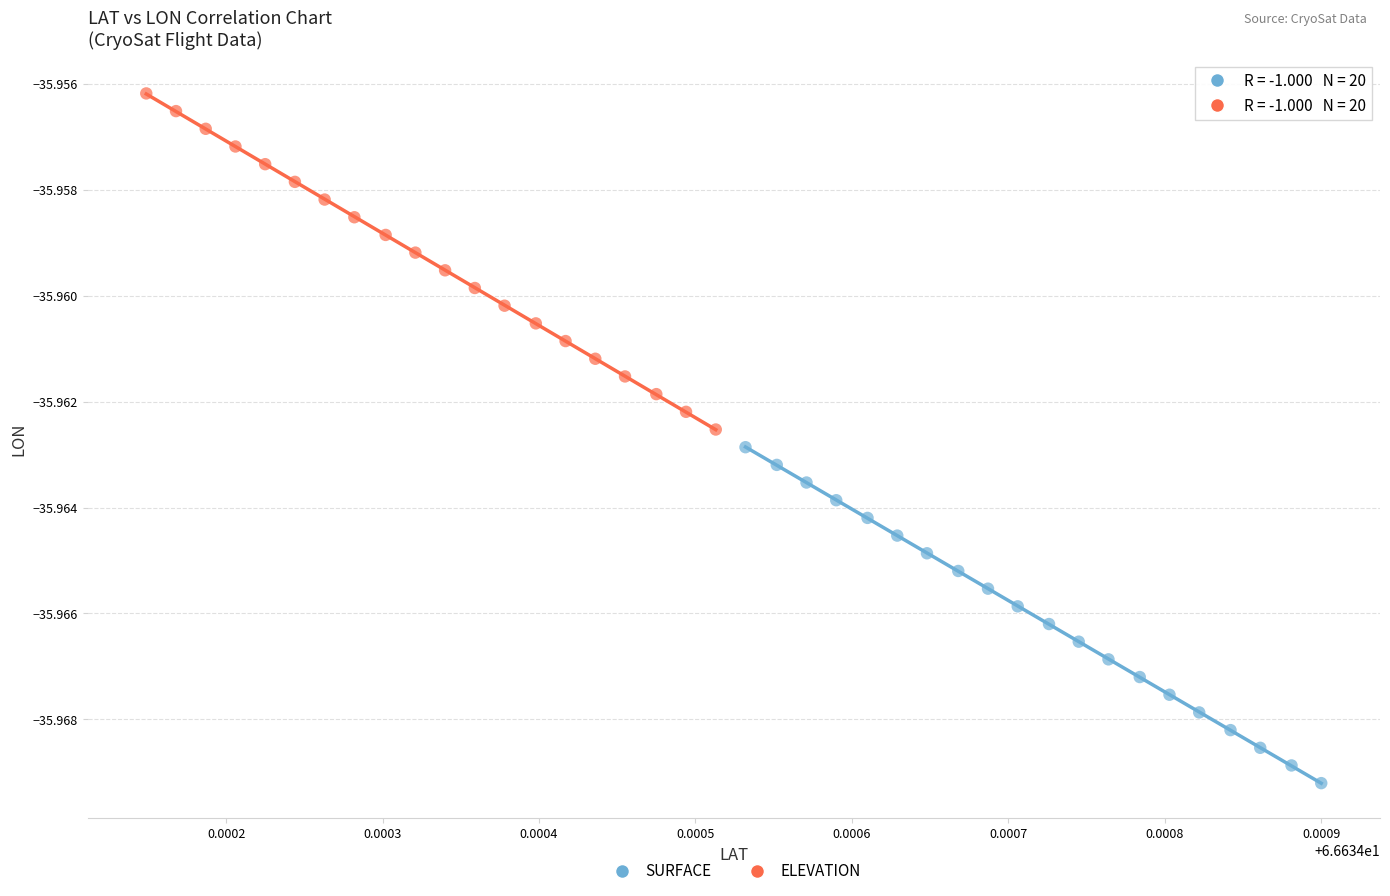

Which series has the largest Y range (max minus min)?

ELEVATION